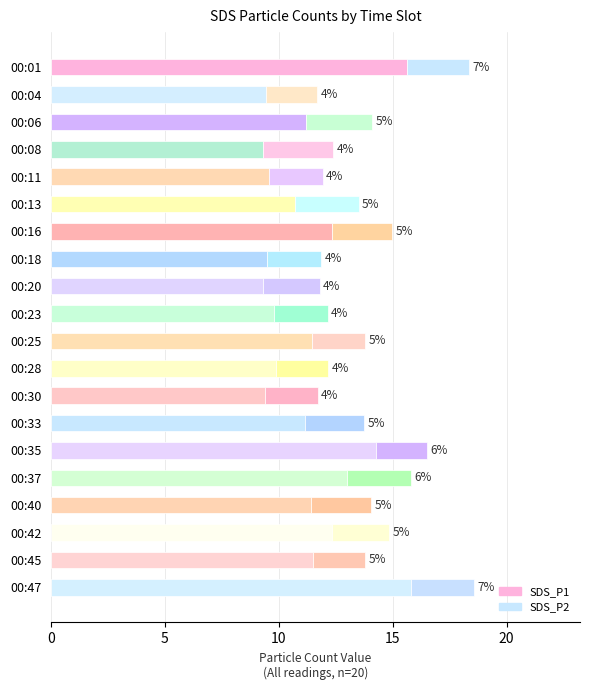

How many series are shown in this chart?

2